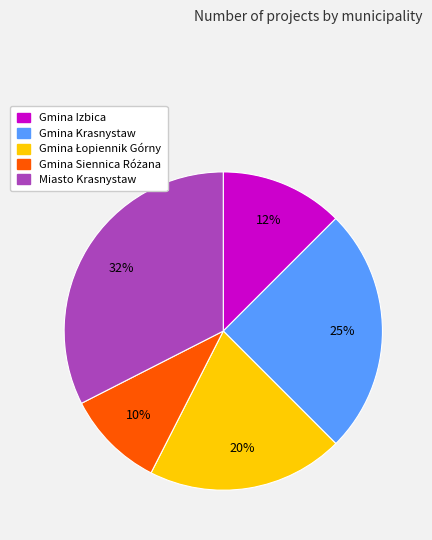

Do Miasto Krasnystaw and Gmina Krasnystaw together represent more than half of the pie?

Yes